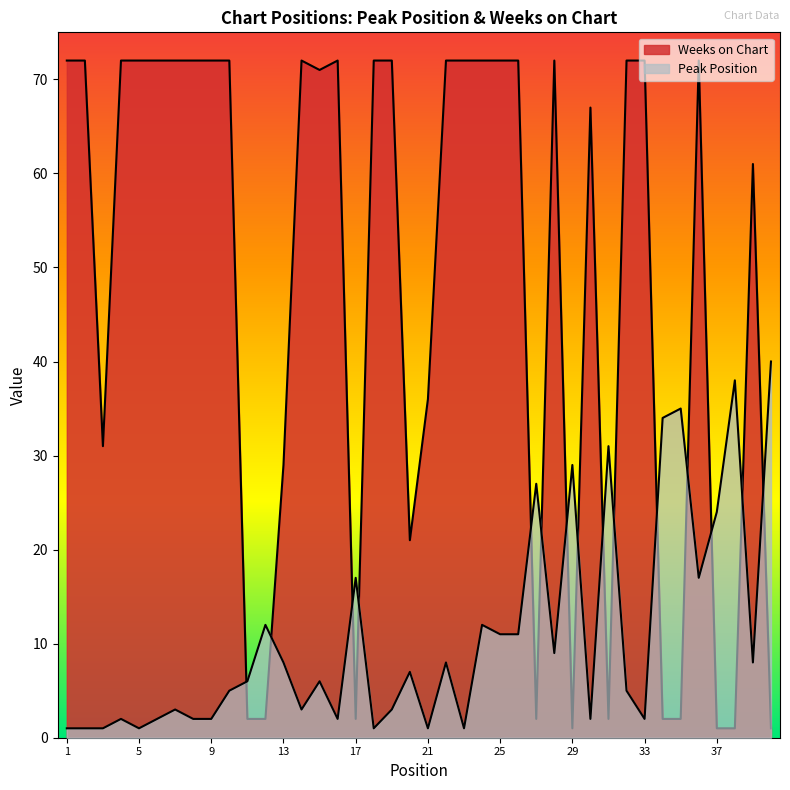

How many intersections are there between Weeks on Chart and Peak Position?

15